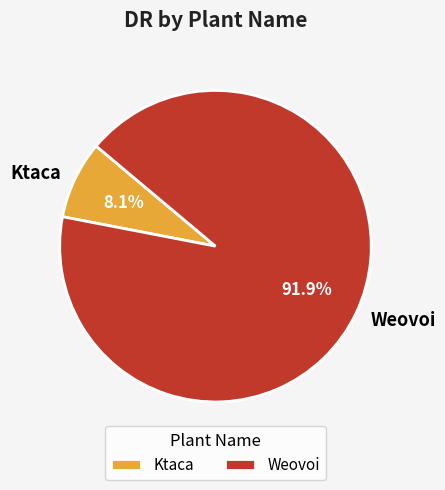

How many slices are in this pie chart?

2